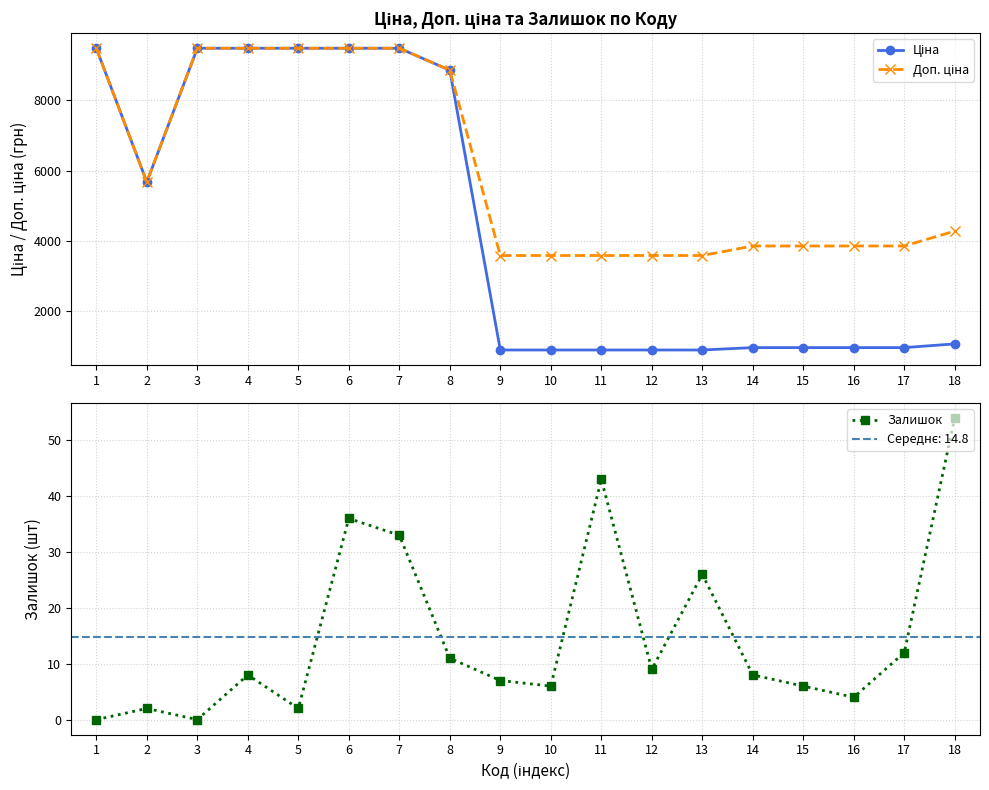

True or false: Доп. ціна has a value of 3583.6 at 10.

True